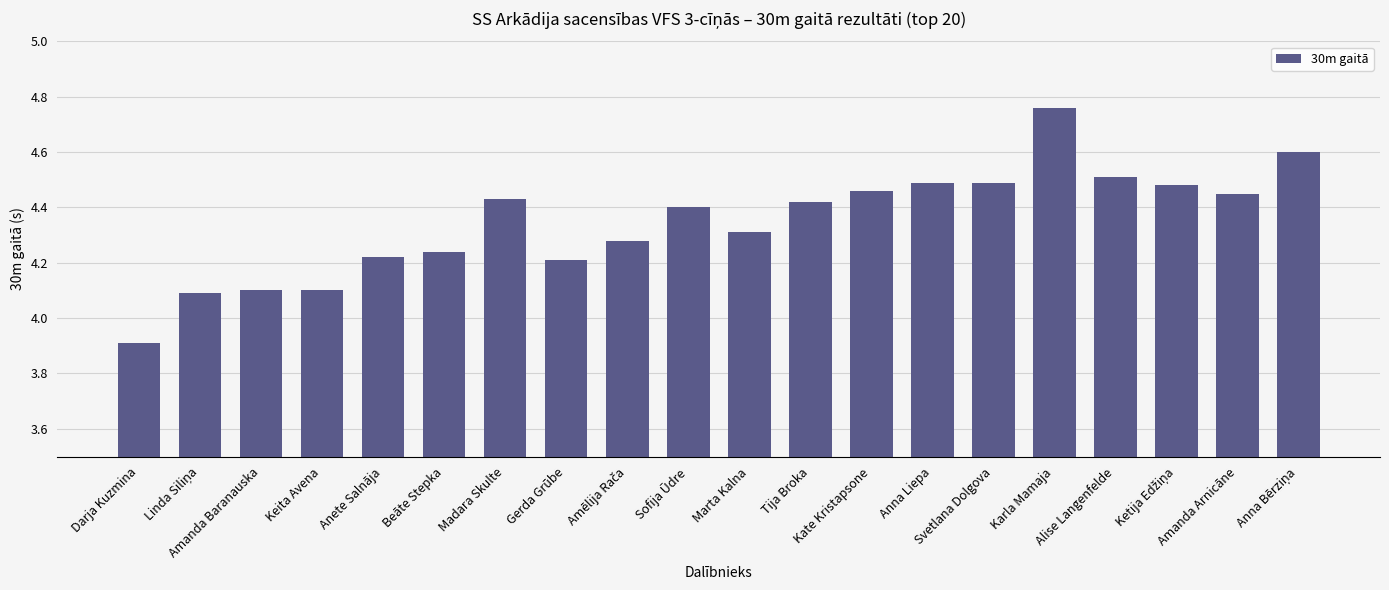

What is the sum of all values?

87.0